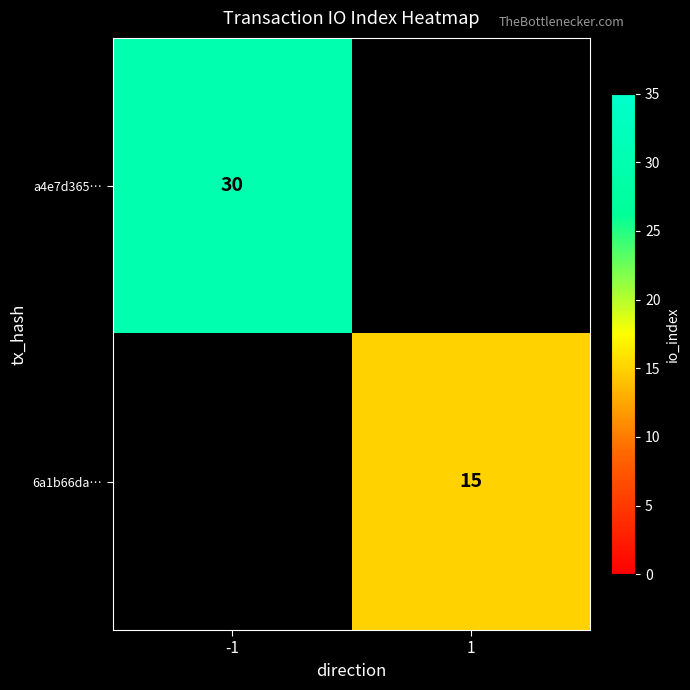

Is the value of a4e7d365… at -1 greater than the value of 6a1b66da… at 1?

Yes